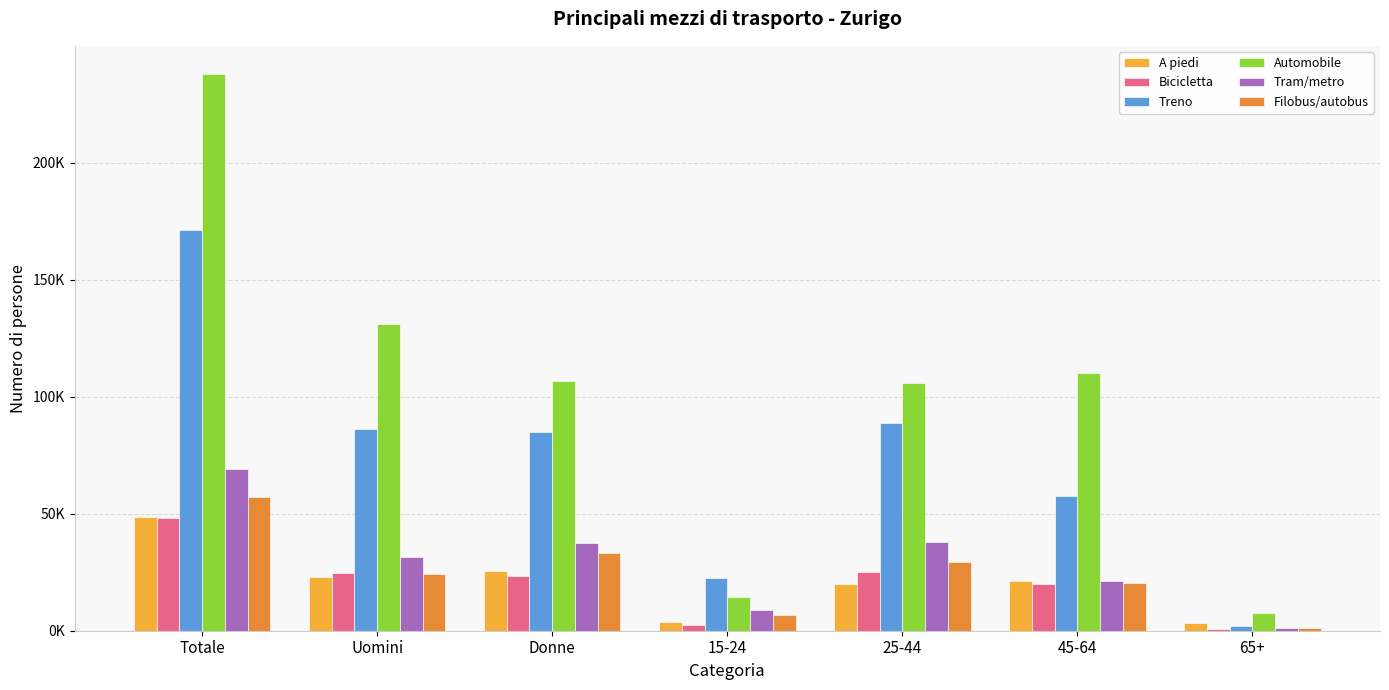

Are the bars horizontal?

No